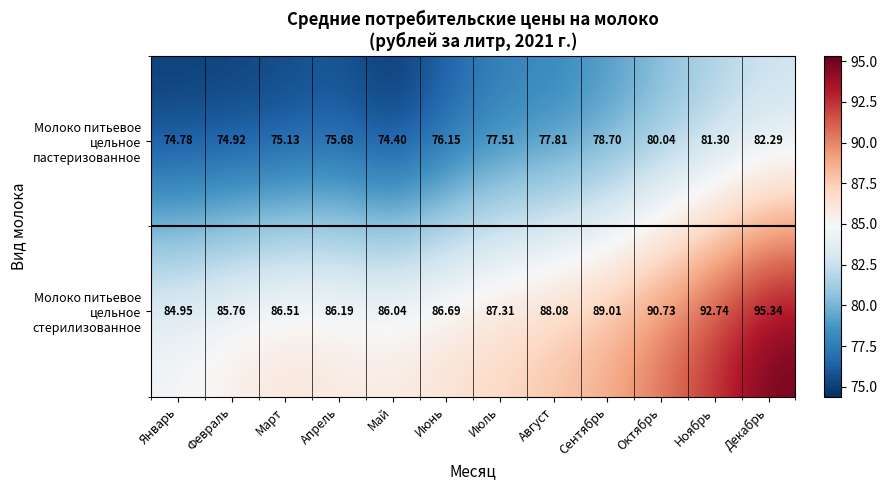

Rank the series by their maximum value, from lowest to highest.

Молоко питьевое цельное пастеризованное, Молоко питьевое цельное стерилизованное